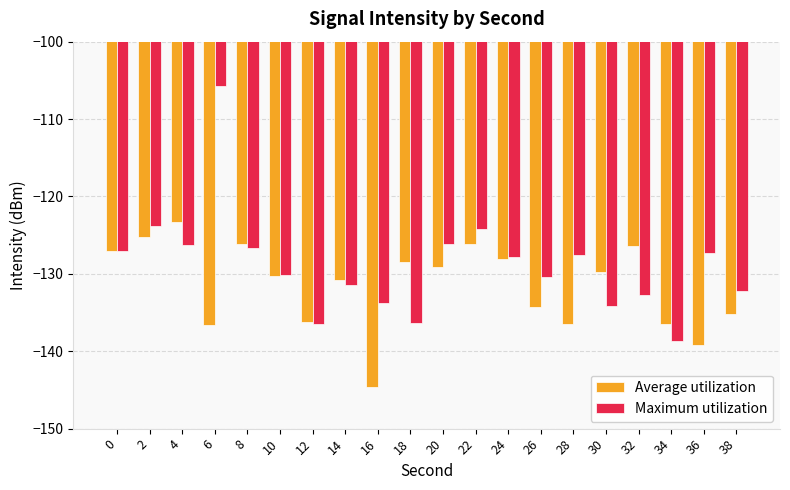

Count the number of categories in the chart.

20